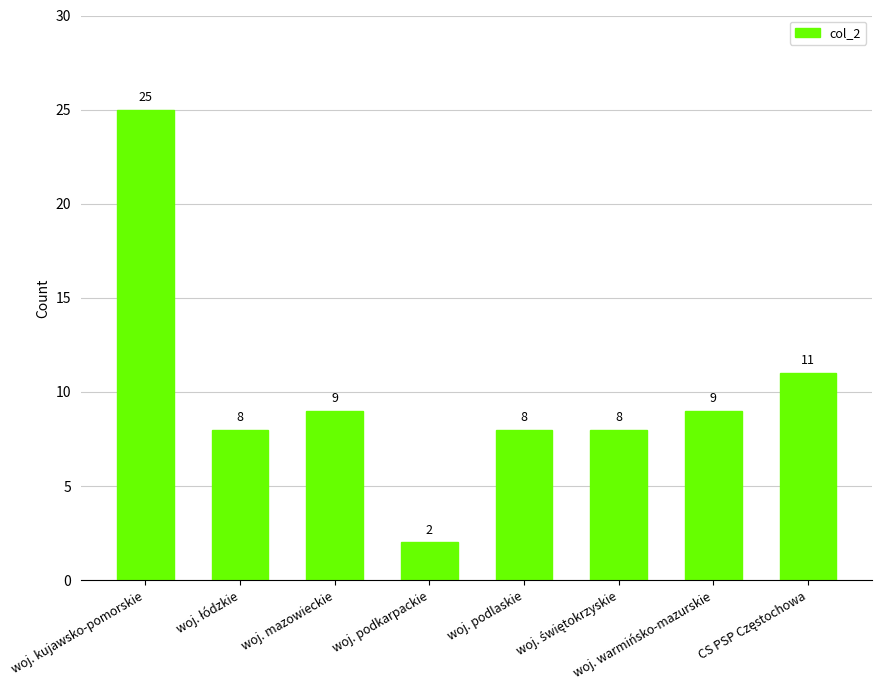

The chart shows a value of 0 at woj. podkarpackie. True or false?

False